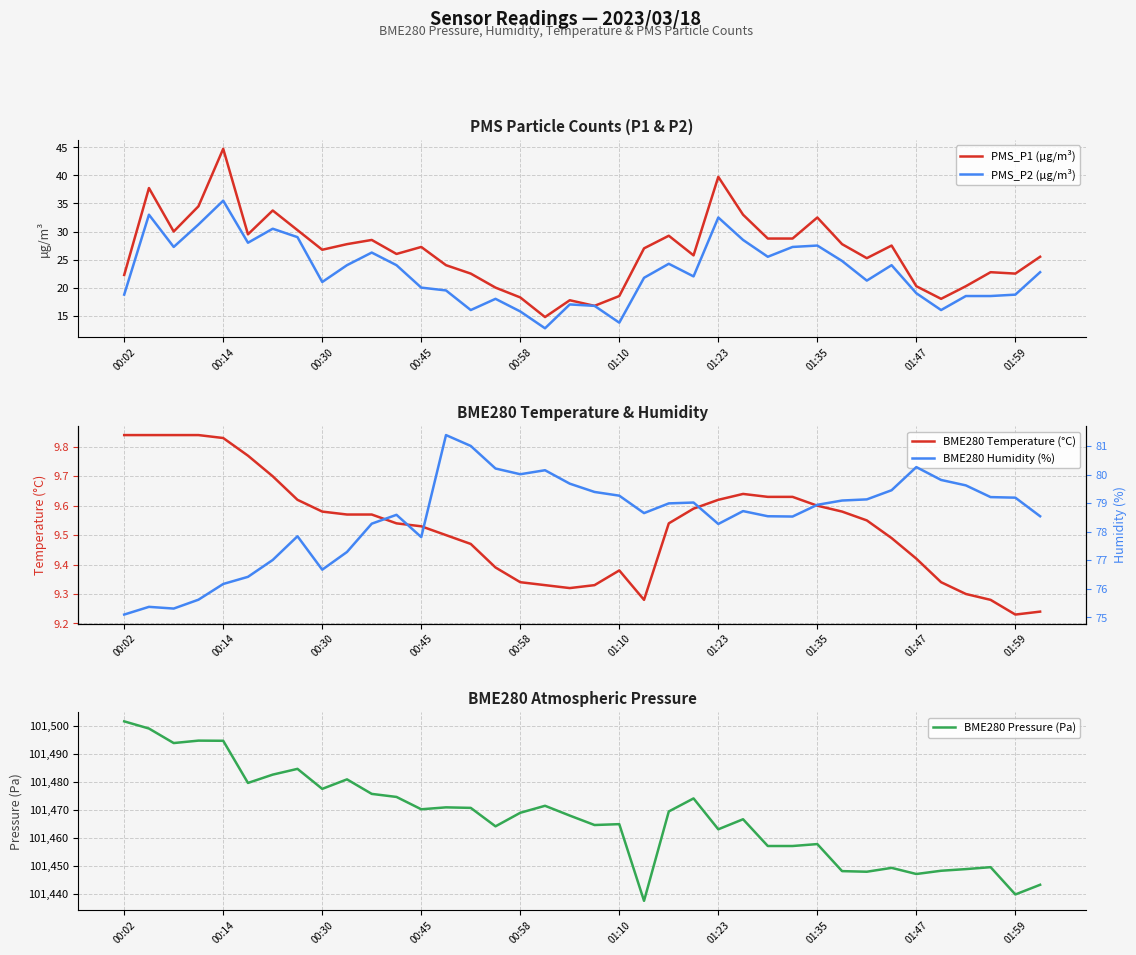

True or false: BME280 Temperature (°C) and BME280 Pressure (Pa) intersect in this chart.

False